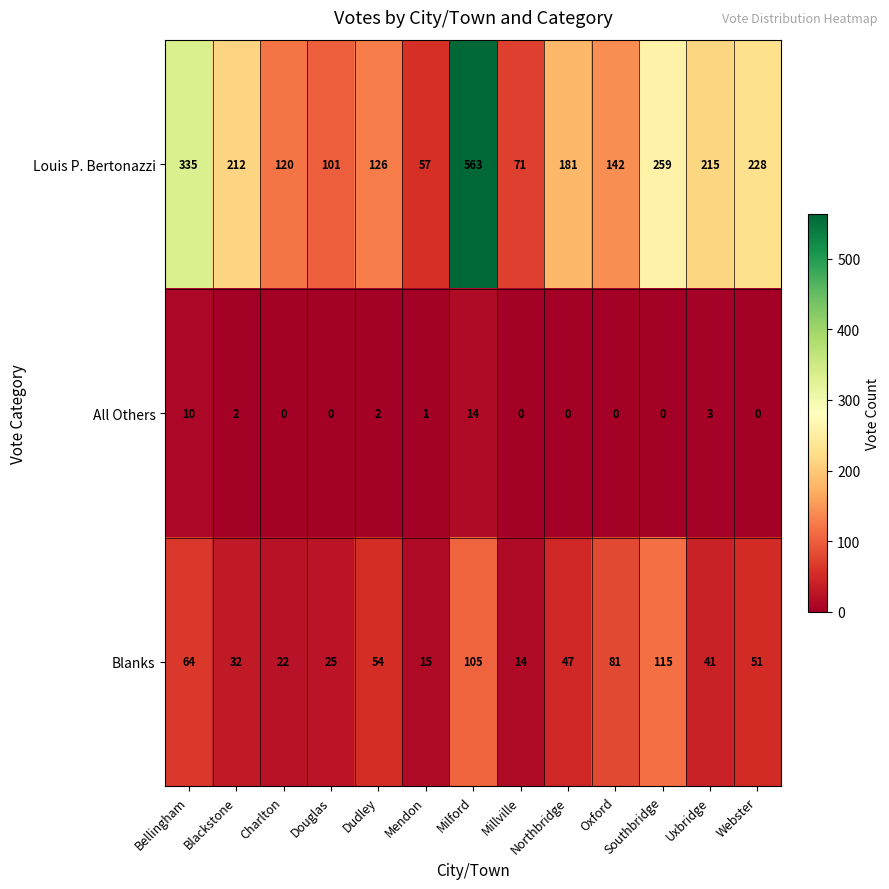

What is the greatest value displayed?

563